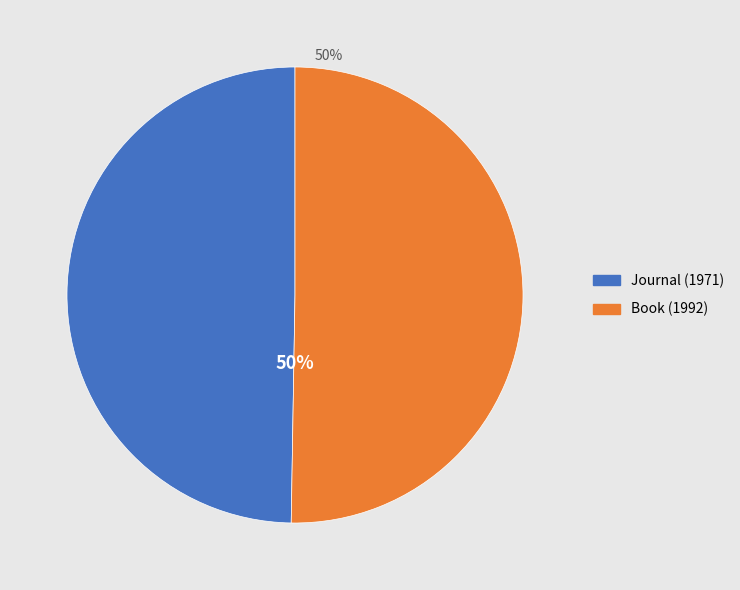

True or false: Journal (1971) accounts for 37% of the total.

False